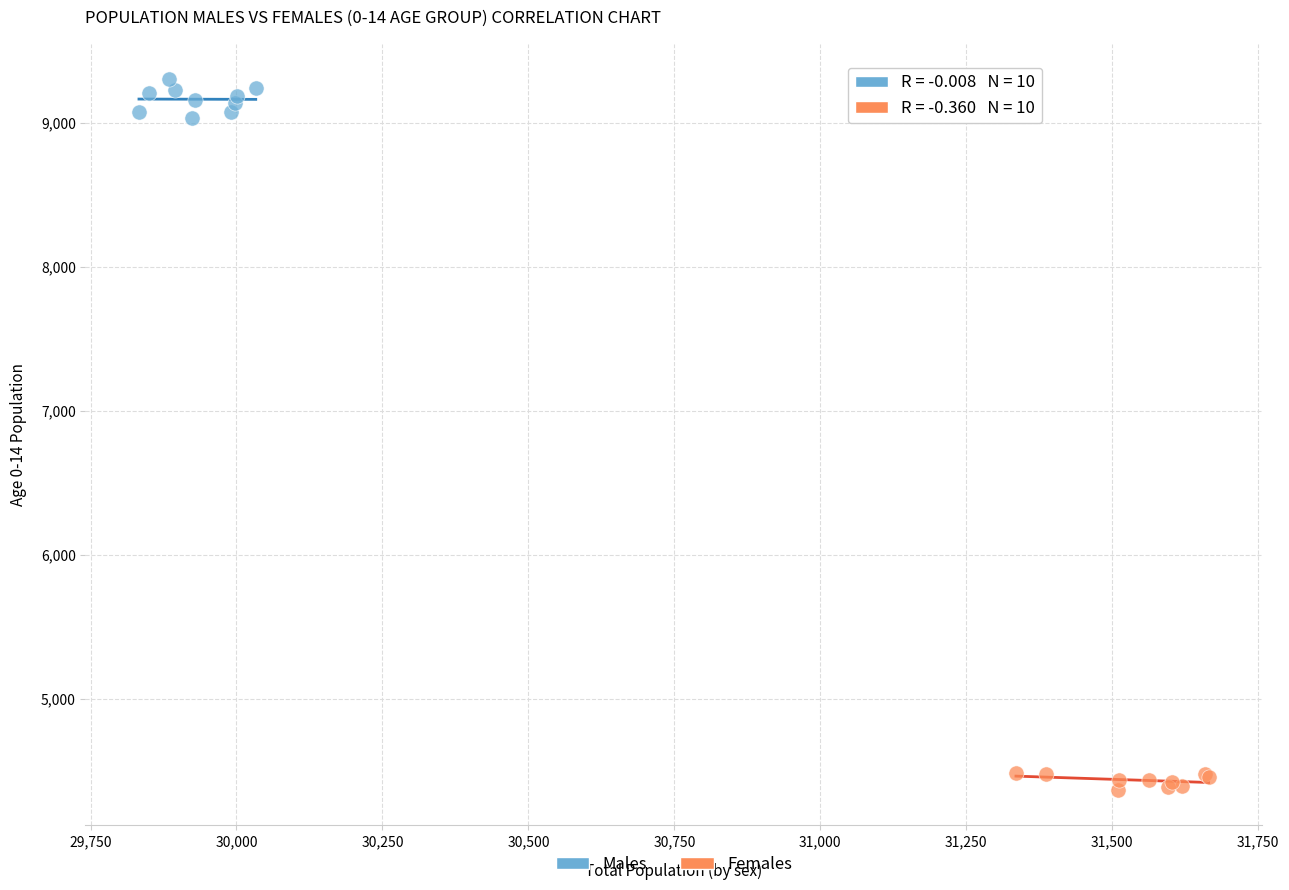

Which series reaches the maximum Y coordinate?

Males